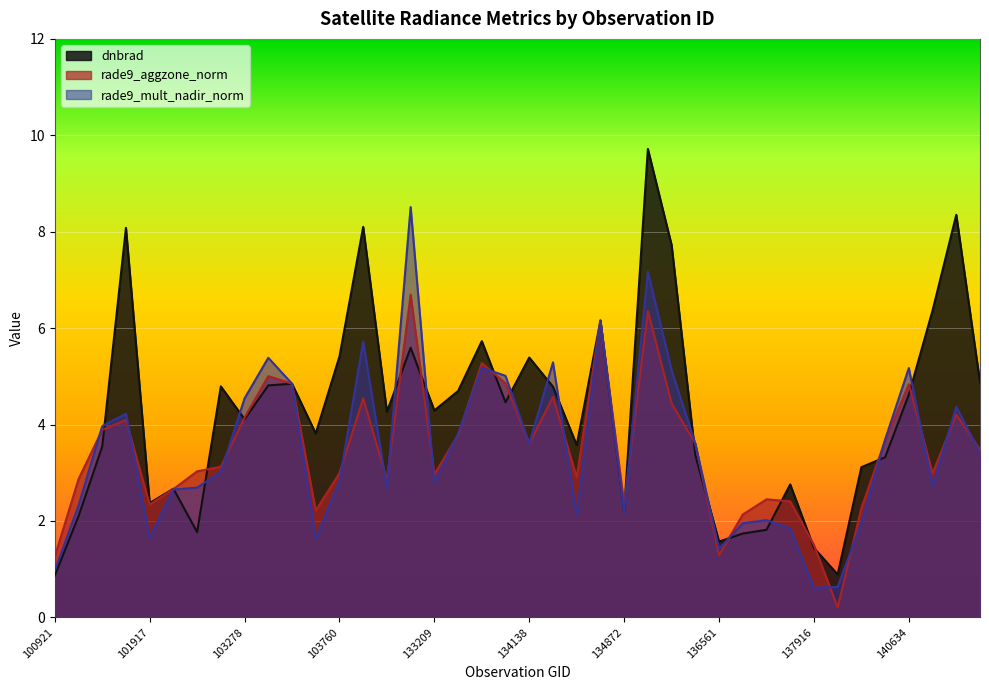

Reading left to right, what are all the values shown in this chart?

dnbrad: 0.9	2.1	3.5	8.1	2.4	2.7	1.8	4.8	4.1	4.8	4.8	3.8	5.4	8.1	4.3	5.6	4.3	4.7	5.7	4.5	5.4	4.8	3.6	6.2	2.2	9.7	7.7	3.4	1.6	1.7	1.8	2.8	1.4	0.9	3.1	3.3	4.6	6.4	8.4	4.9
rade9_aggzone_norm: 1.3	2.9	3.9	4.1	2.3	2.7	3.0	3.1	4.1	5.0	4.8	2.2	3.0	4.5	2.9	6.7	3.0	3.8	5.3	4.9	3.6	4.6	2.9	6.2	2.4	6.4	4.4	3.6	1.3	2.1	2.4	2.4	1.5	0.2	2.3	3.7	4.8	3.0	4.2	3.5
rade9_mult_nadir_norm: 1.0	2.3	4.0	4.2	1.7	2.7	2.7	3.0	4.5	5.4	4.8	1.6	2.8	5.7	2.7	8.5	2.8	3.8	5.2	5.0	3.6	5.3	2.1	6.2	2.2	7.2	5.1	3.6	1.4	2.0	2.0	1.8	0.6	0.6	2.0	3.7	5.2	2.7	4.4	3.4